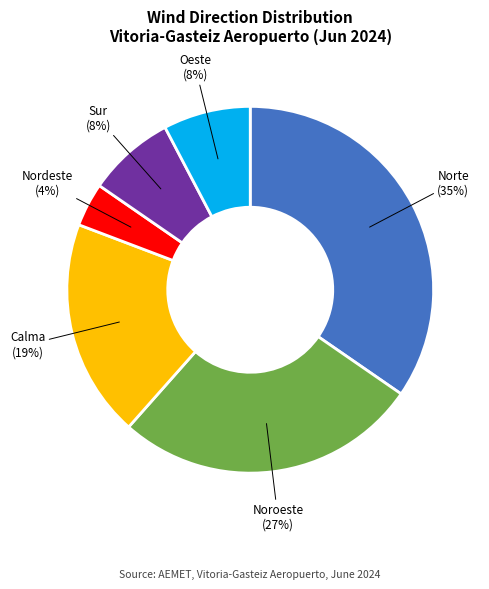

Does any single category account for the majority?

No